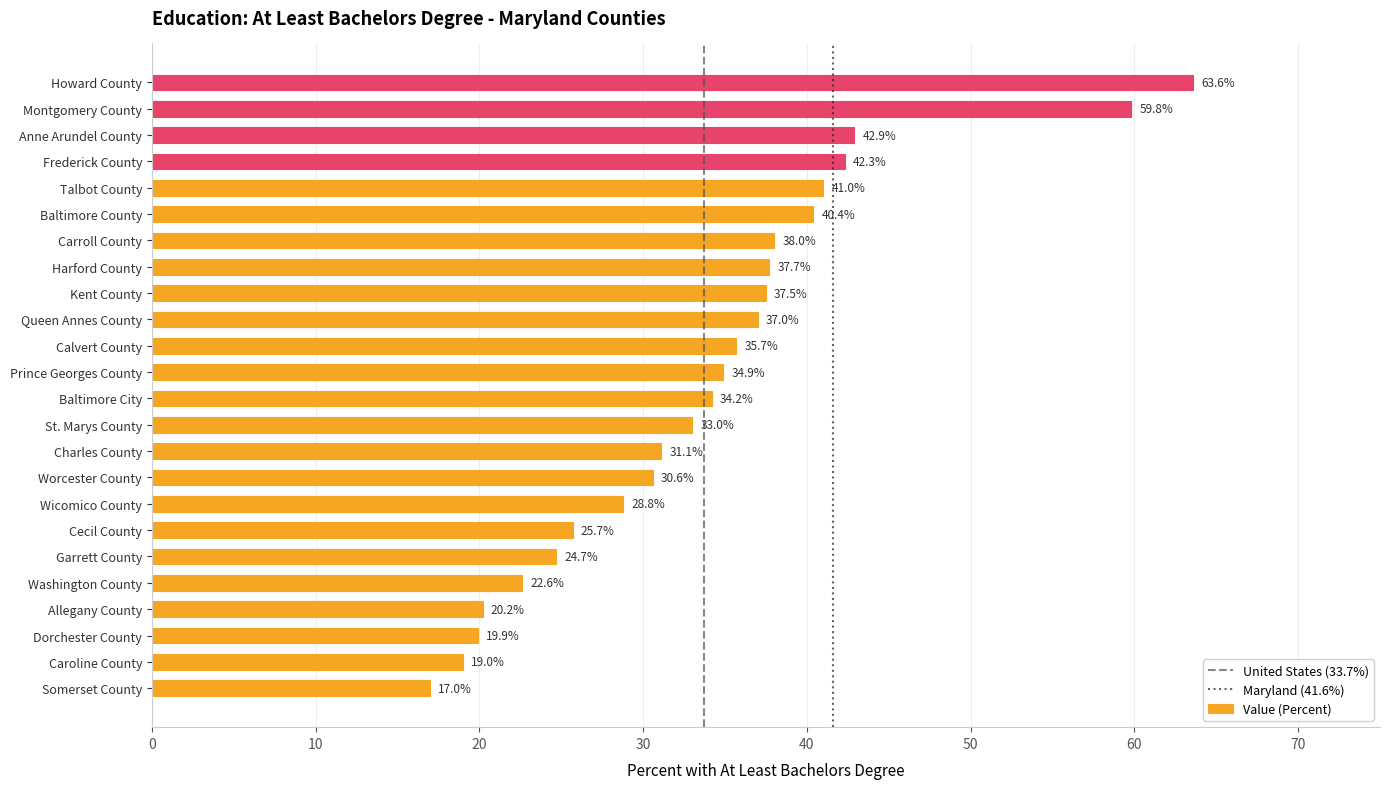

Count the number of categories in the chart.

24